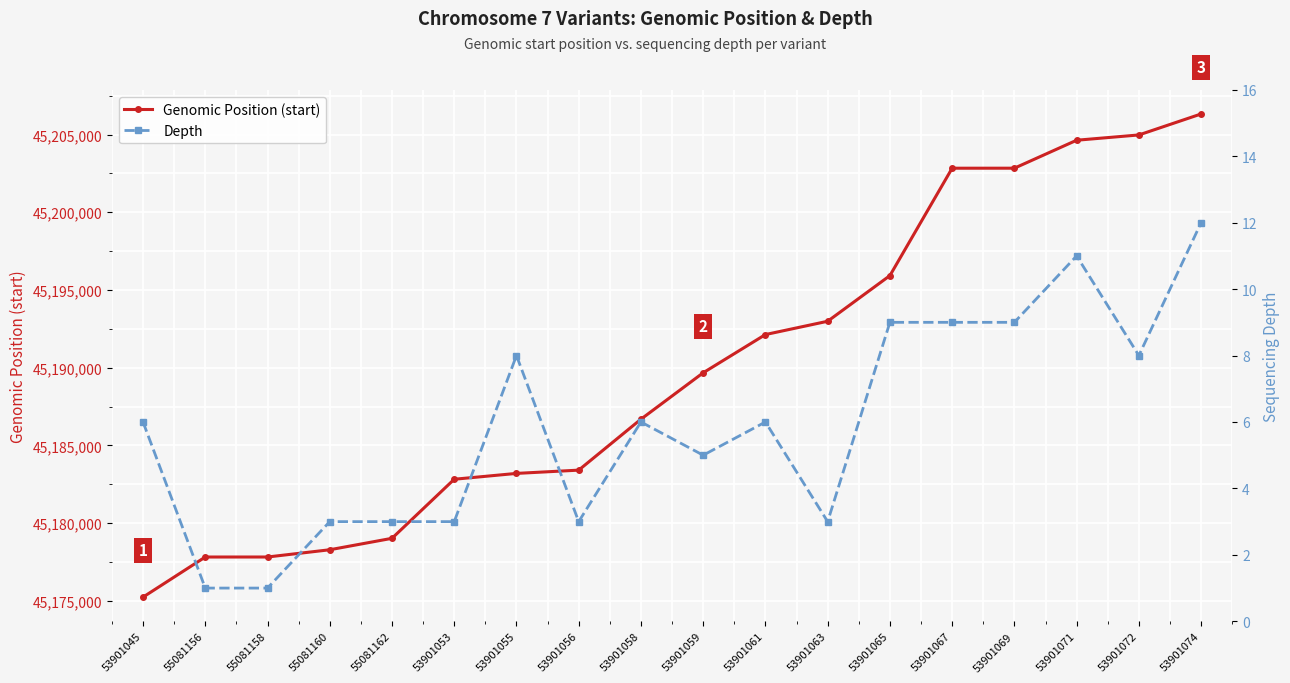

Is it true that Genomic Position (start) equals 45177828 at 55081158?

True